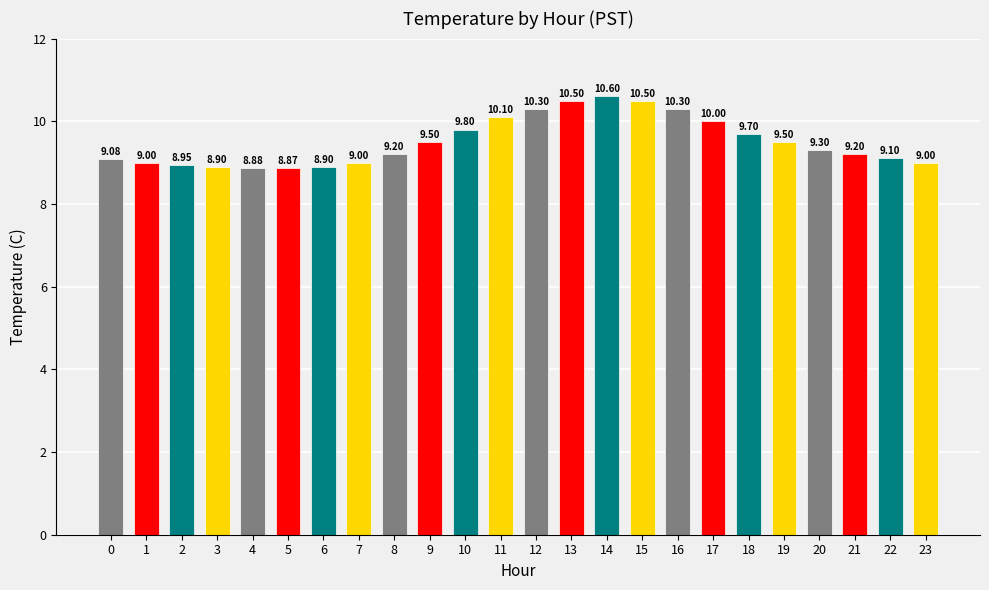

Which has a higher value, 15 or 3?

15